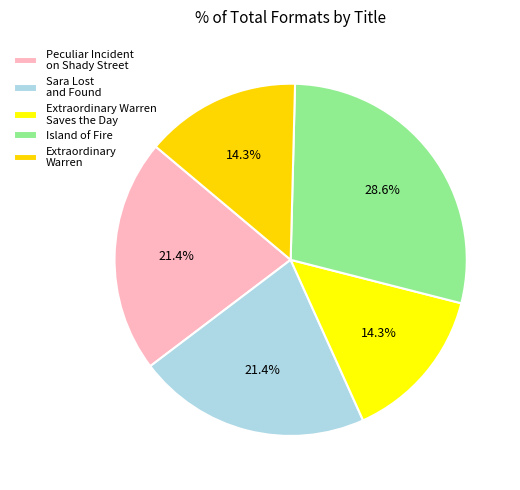

Does Sara Lost and Found account for over 50% of the chart?

No